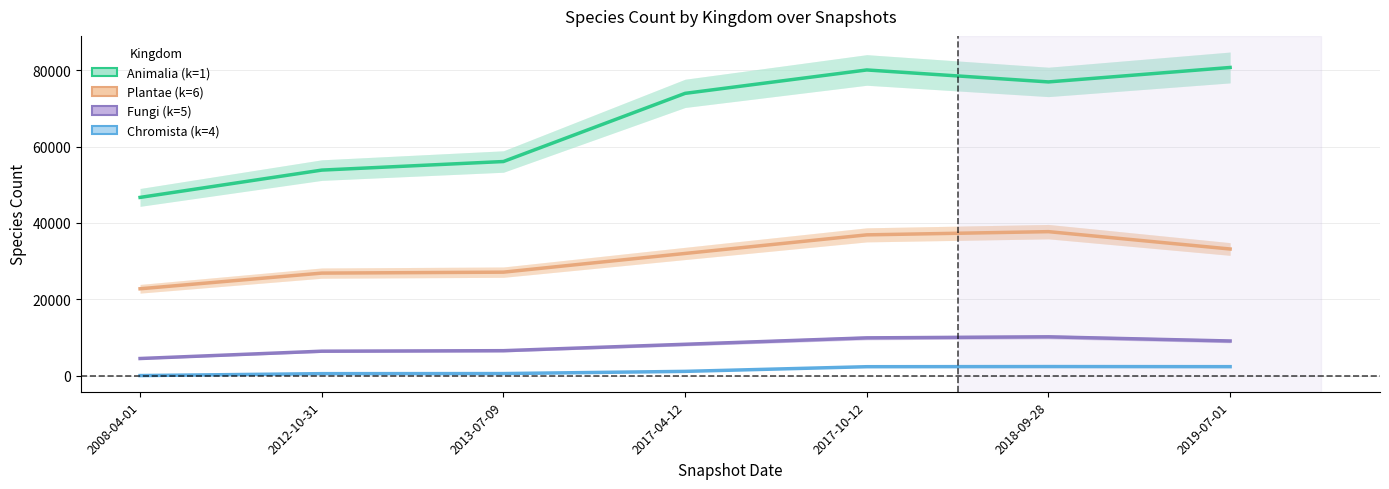

Which series has the largest total across all categories?

Animalia (k=1)